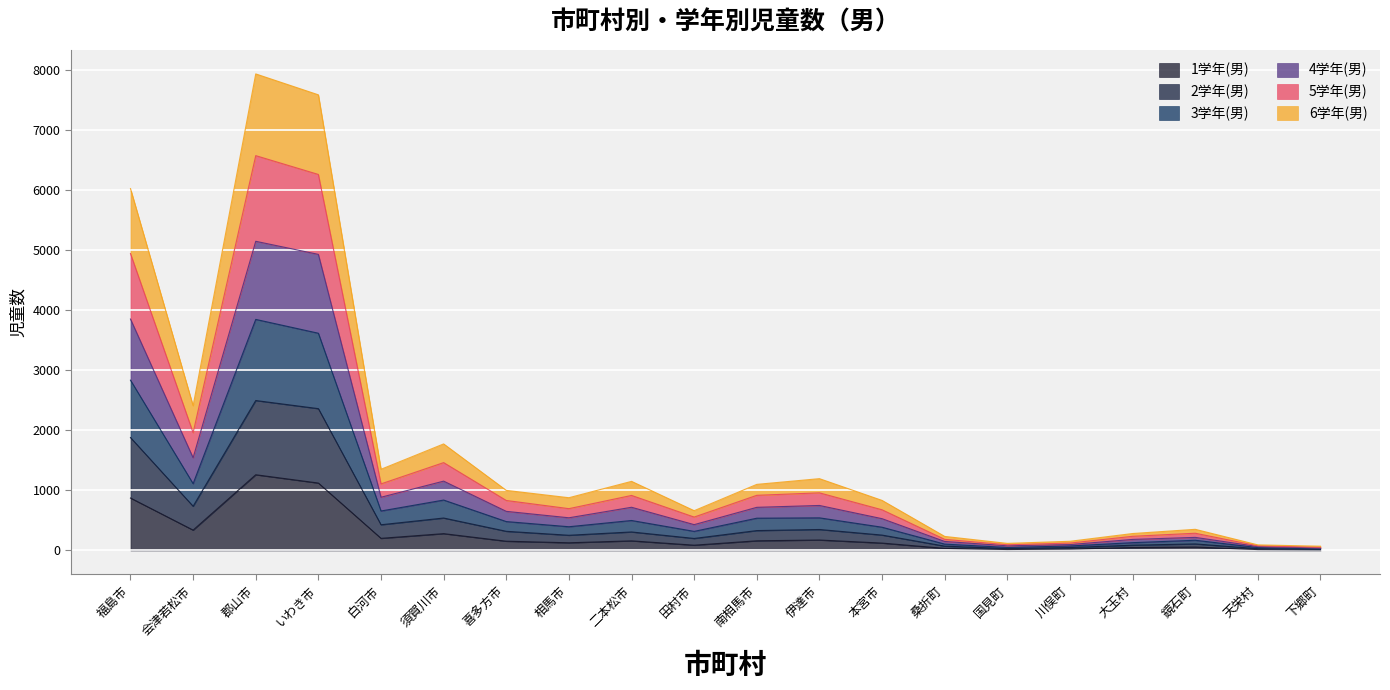

True or false: 1学年(男) and 2学年(男) intersect in this chart.

False